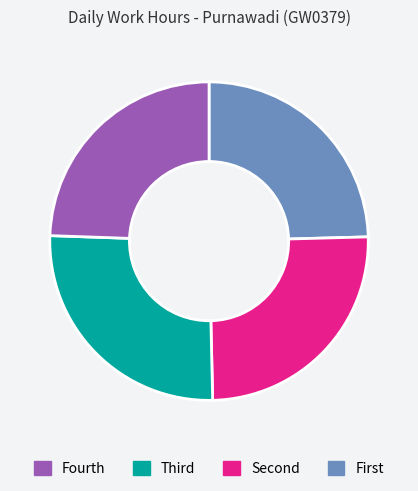

Does any single category account for the majority?

No